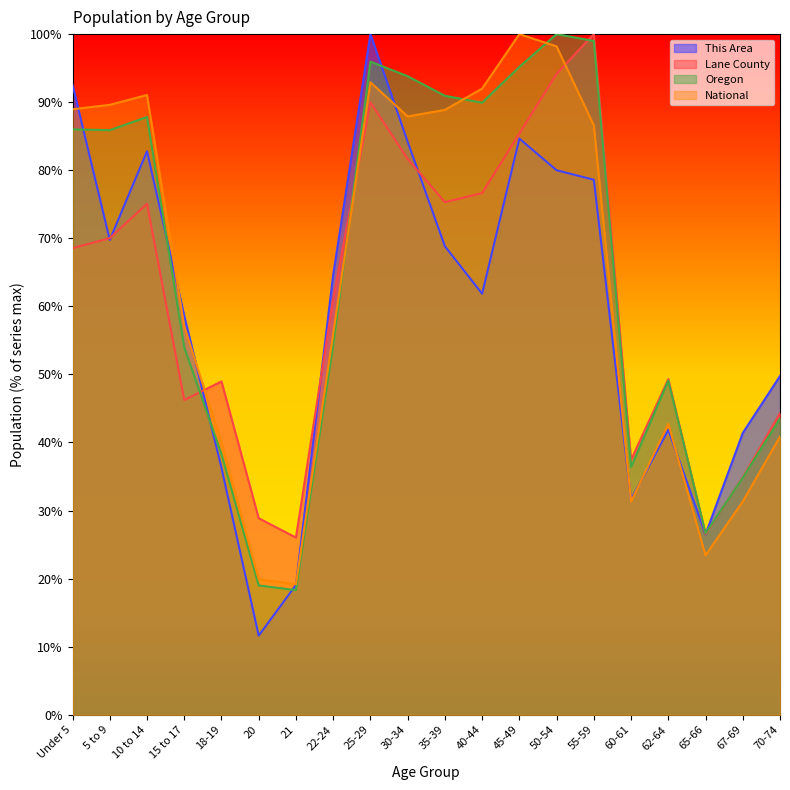

How many lines are shown in the chart?

4